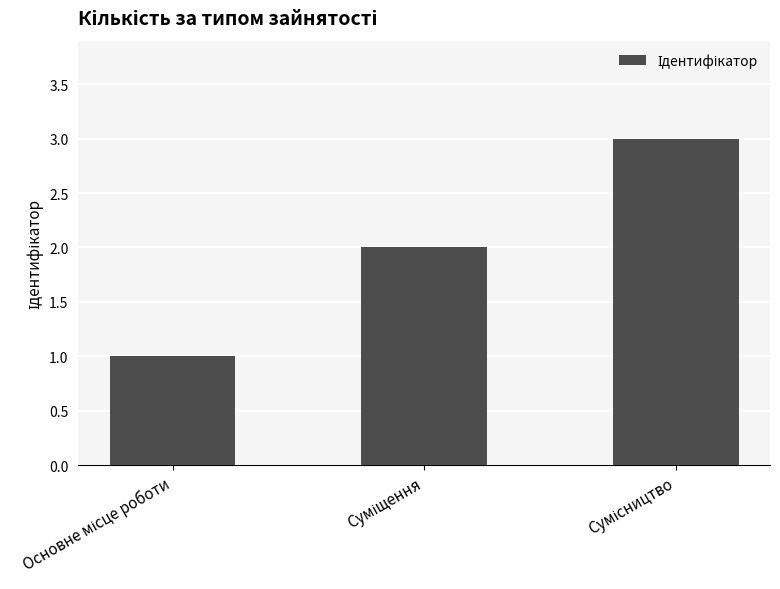

What is the greatest value displayed?

3